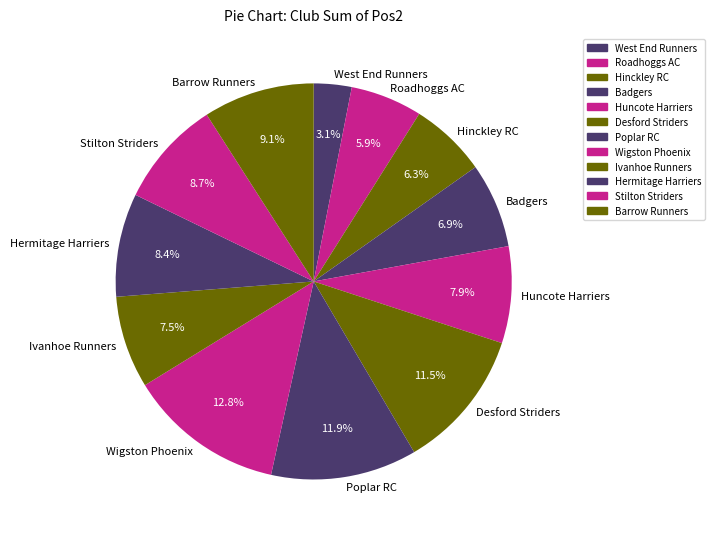

How much of the chart is everything except Huncote Harriers?

92.1%